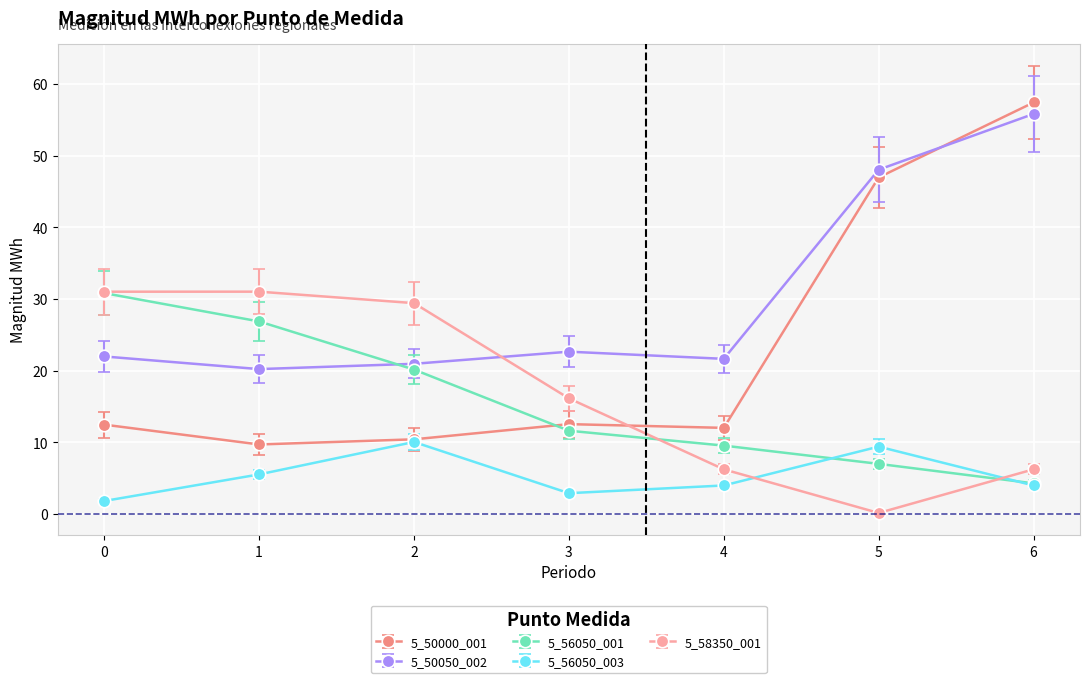

At how many categories does at least one series exceed 23?

5